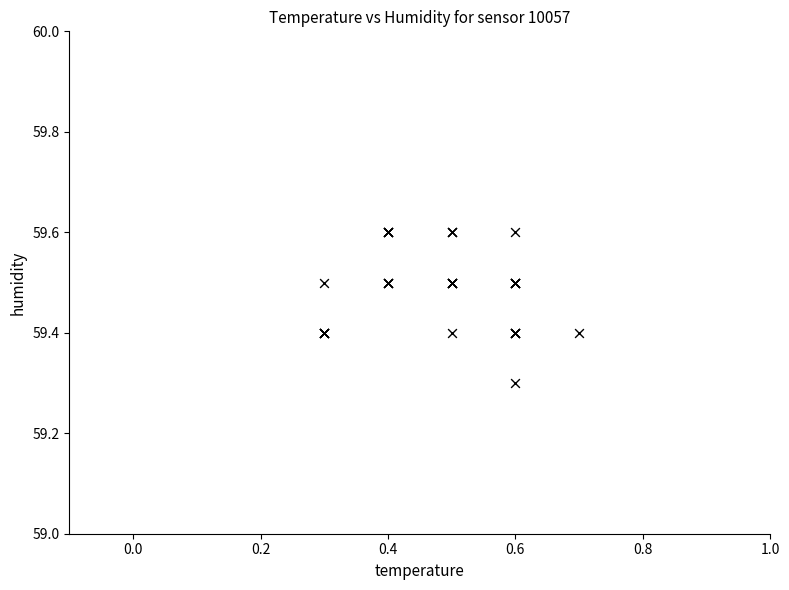

What Y value in the scatter plot is closest to 59?

59.3